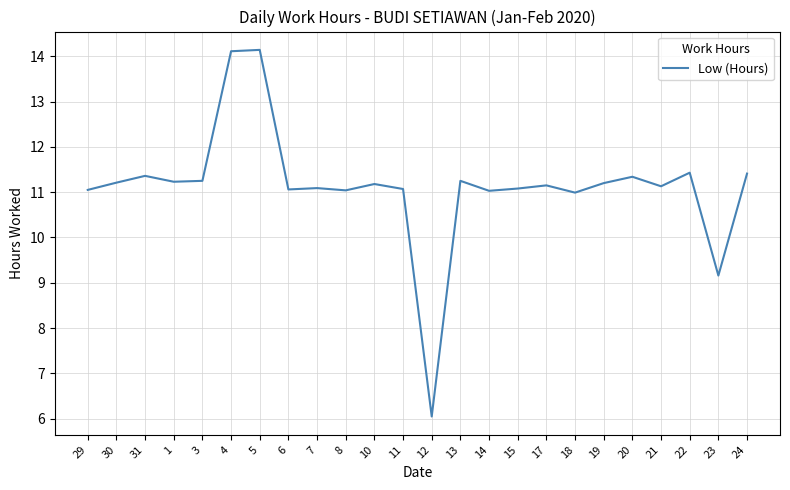

Where is the data nearest to the value 10?

23